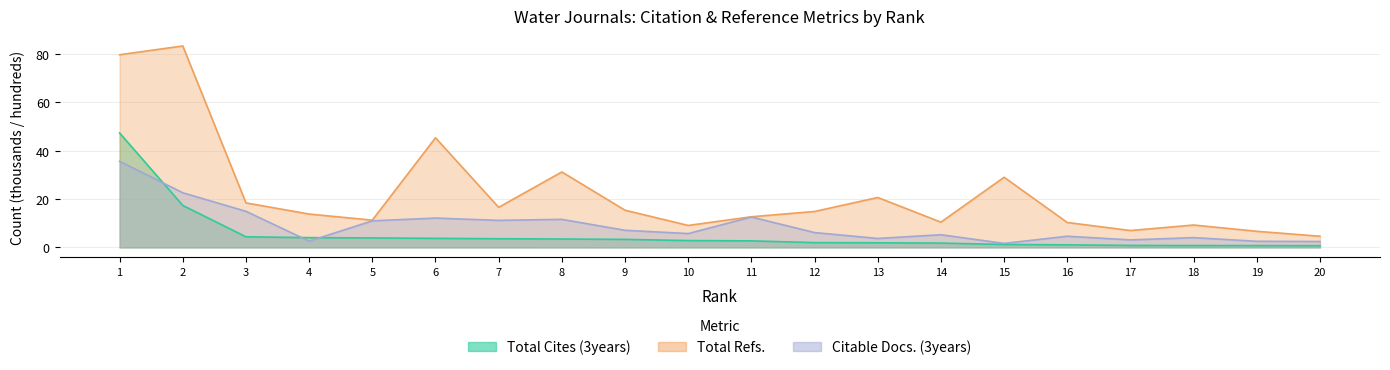

The Citable Docs. (3years) series shows 3.7 at 13. True or false?

True